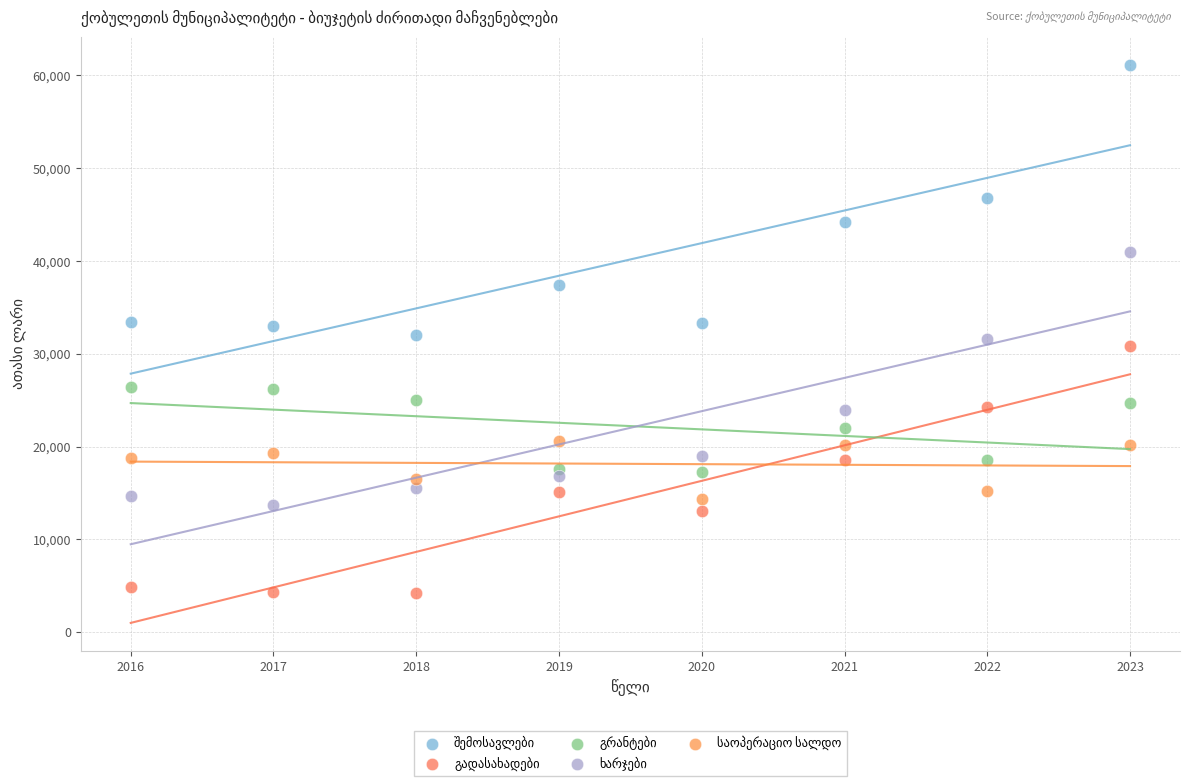

Across all data points, what is the range of Y values (max minus min)?

56928.3